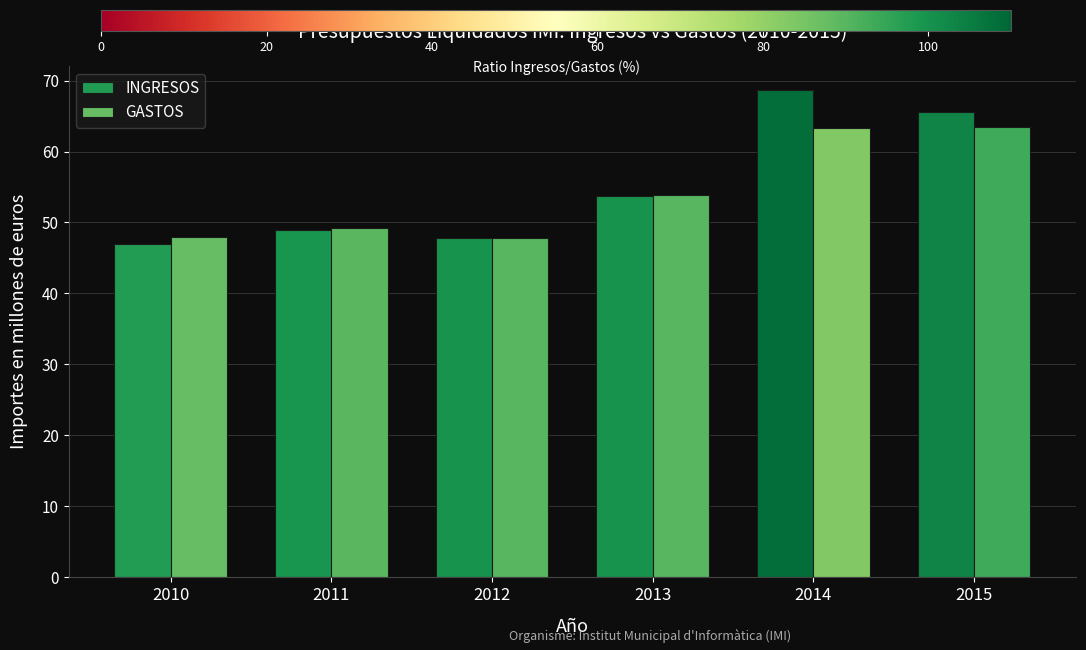

Count the number of categories in the chart.

6